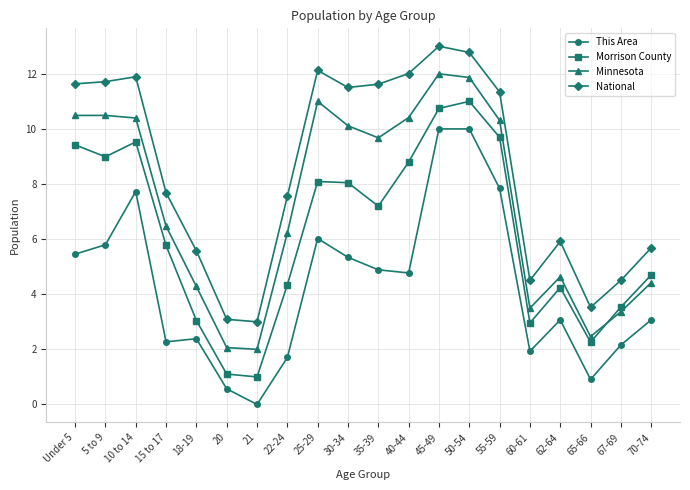

Which category has the lowest value across all series?

21